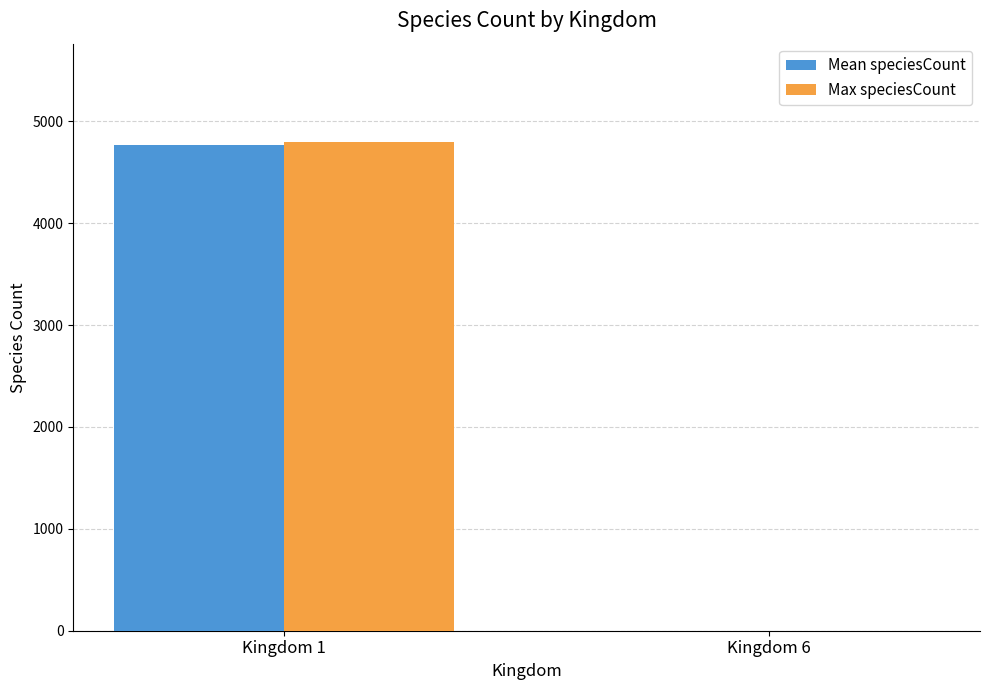

Which label corresponds to the largest value in the chart?

Kingdom 1